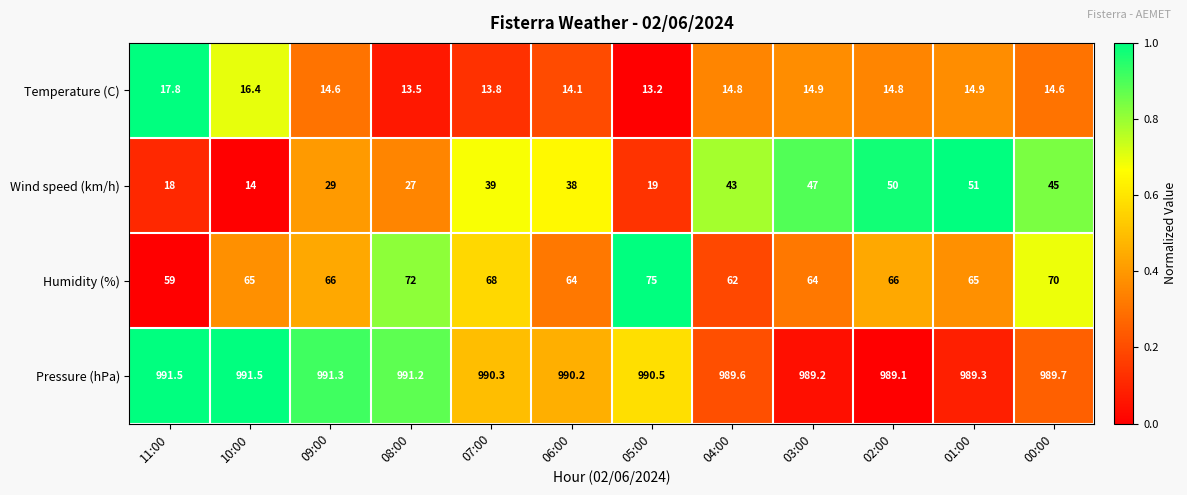

At which label does Wind speed (km/h) reach its minimum?

10:00